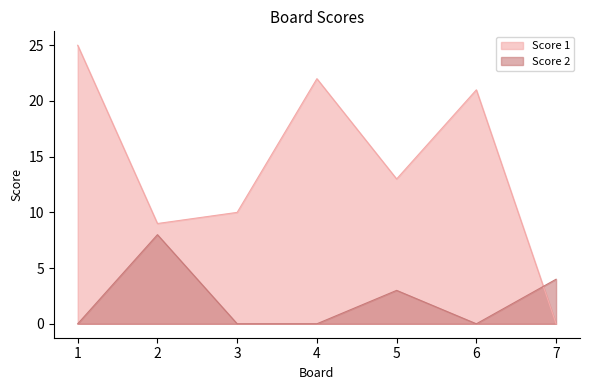

Which series ends up on top after the final intersection of Score 2 and Score 1?

Score 2